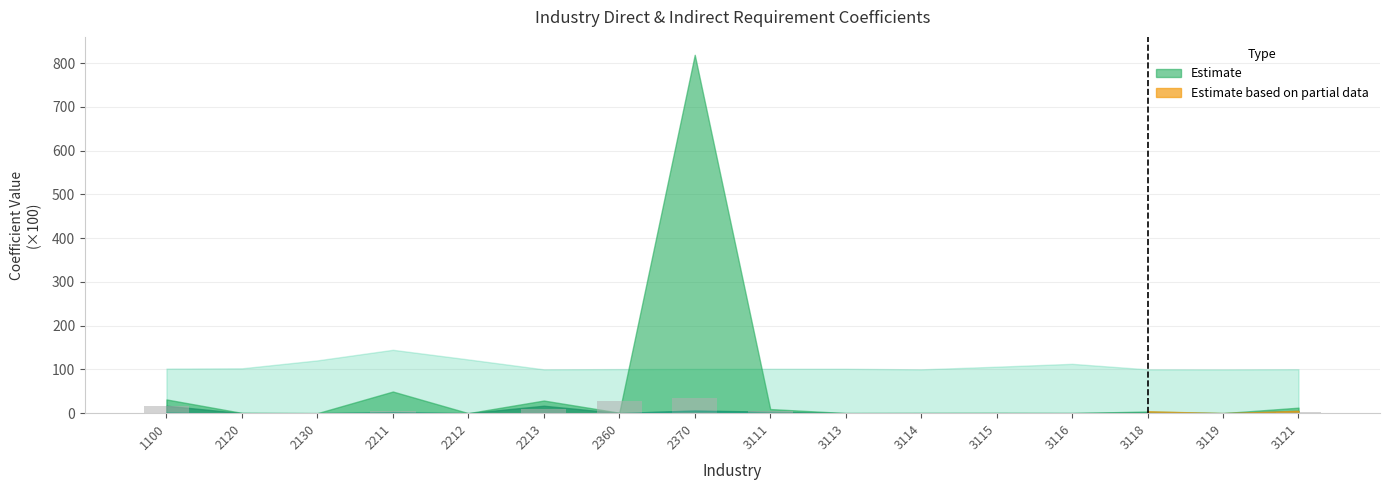

What is the maximum value shown in the chart?

35.0